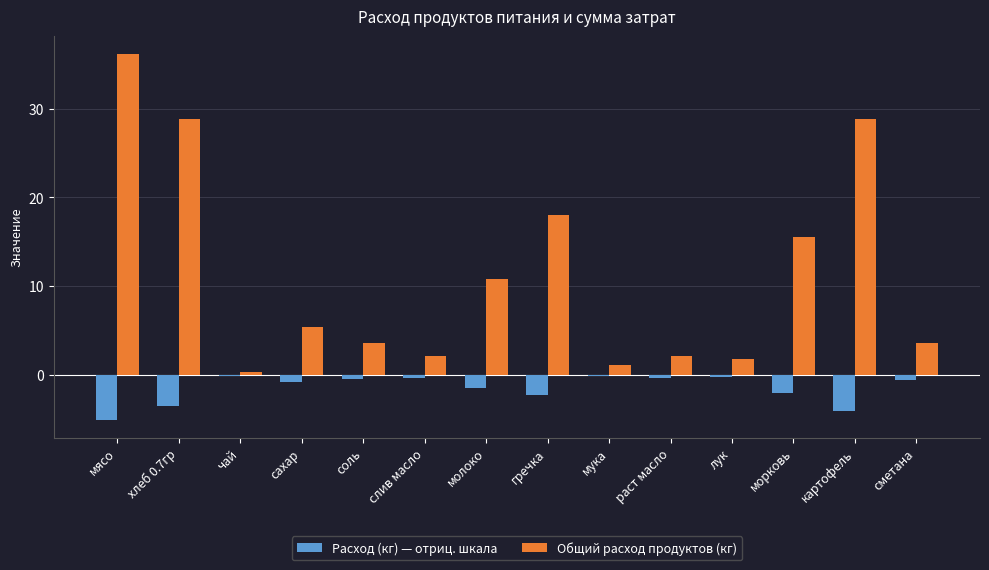

Are the bars horizontal?

No